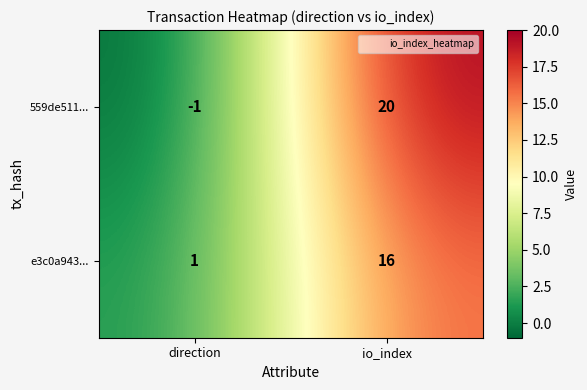

What is the difference between the e3c0a943... values at io_index and direction?

15